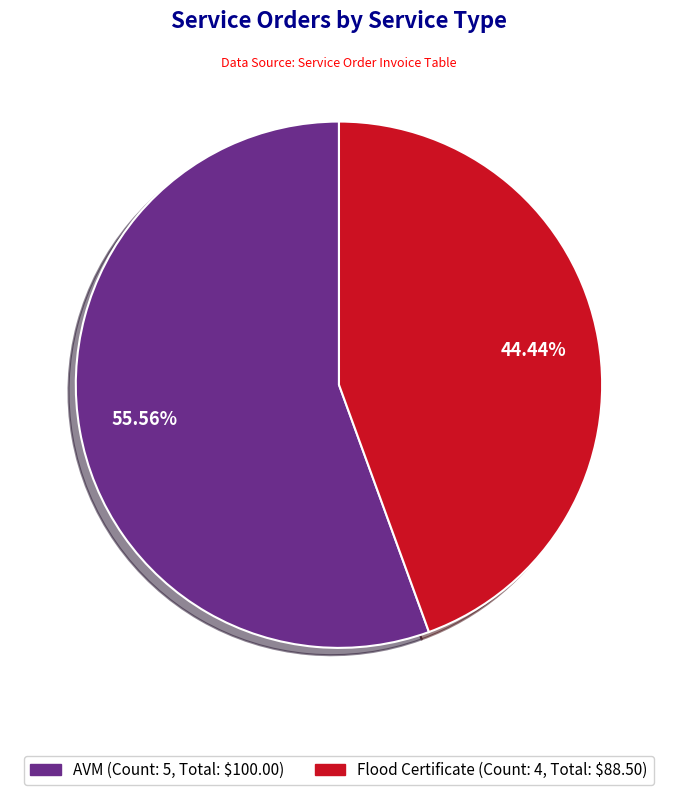

Is AVM the majority of the pie?

Yes